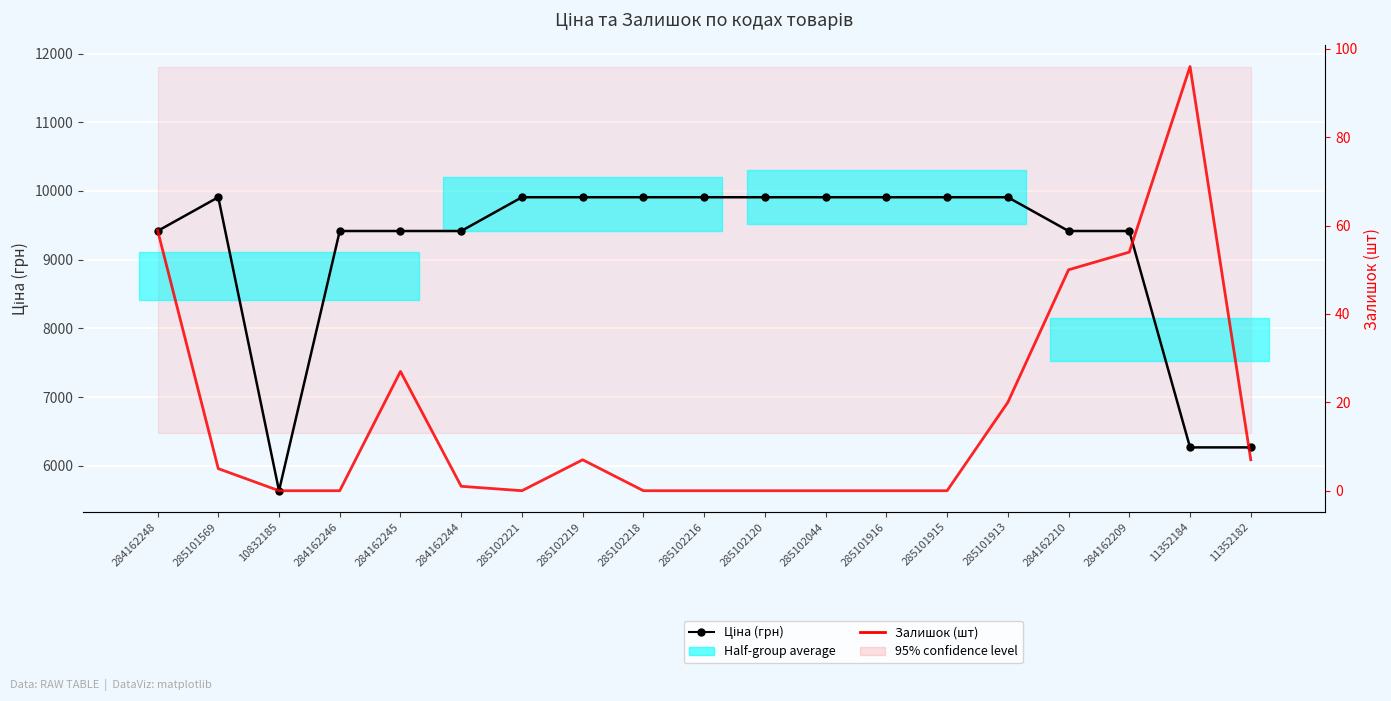

What is the difference between the Ціна (грн) values at 284162245 and 10832185?

3780.9